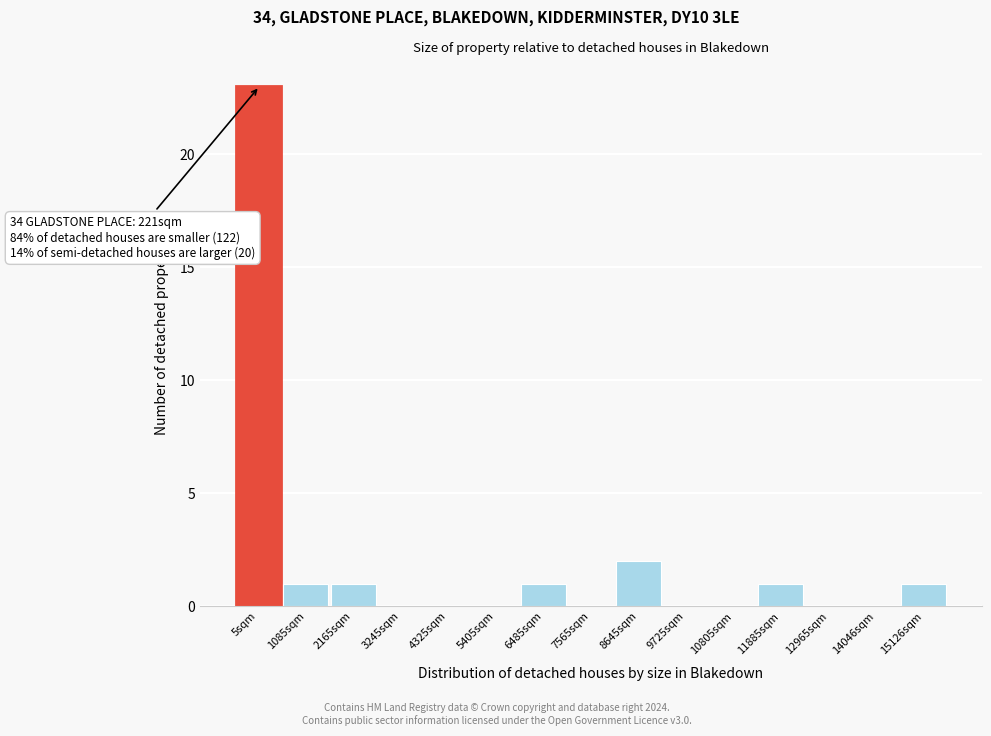

Reading left to right, list all the values displayed in this chart.

5sqm=23	1085sqm=1	2165sqm=1	3245sqm=0	4325sqm=0	5405sqm=0	6485sqm=1	7565sqm=0	8645sqm=2	9725sqm=0	10805sqm=0	11885sqm=1	12965sqm=0	14046sqm=0	15126sqm=1